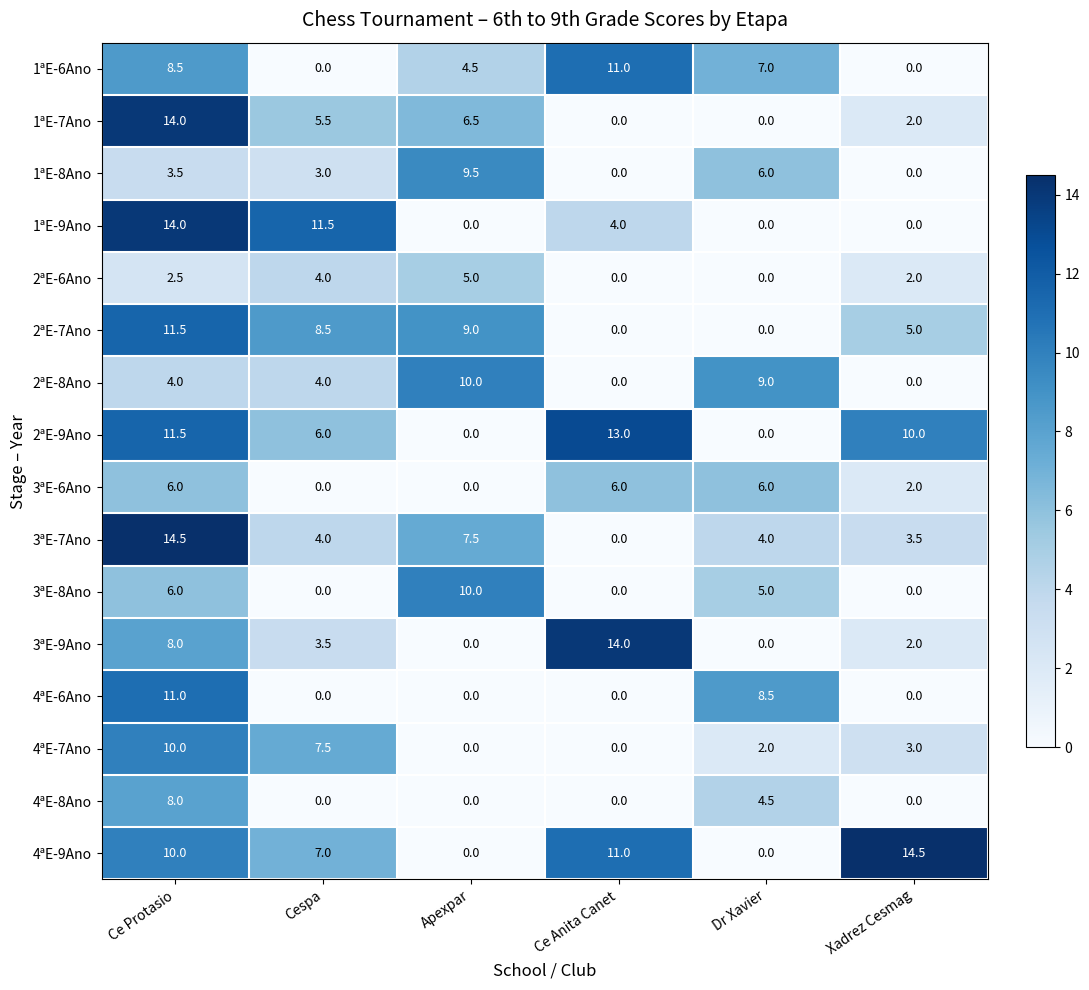

What is the maximum value for 2ªE-7Ano?

11.5